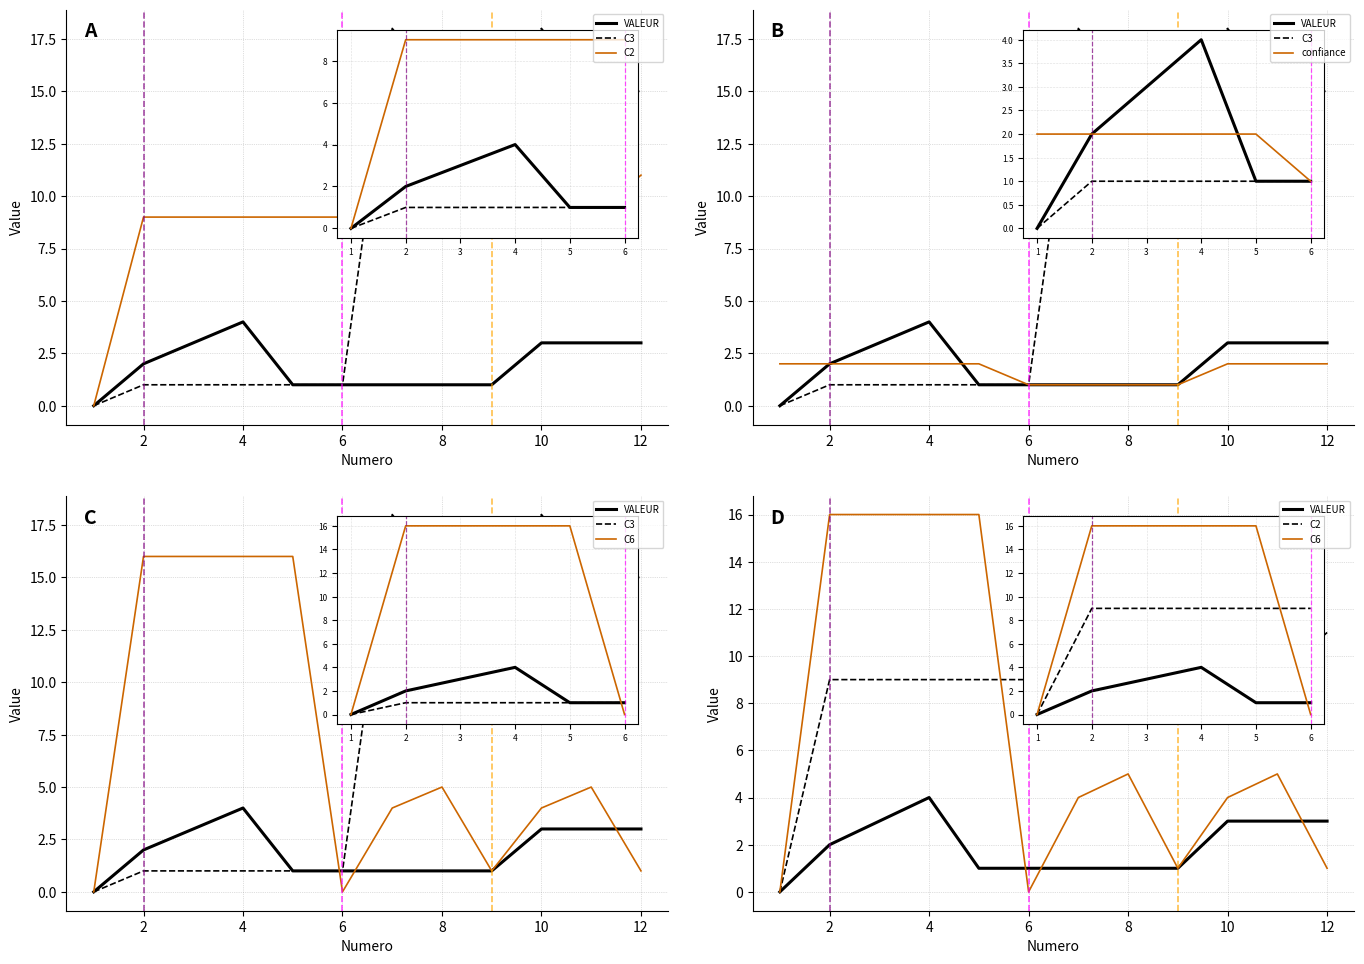

Which label corresponds to the largest value in the chart?

12